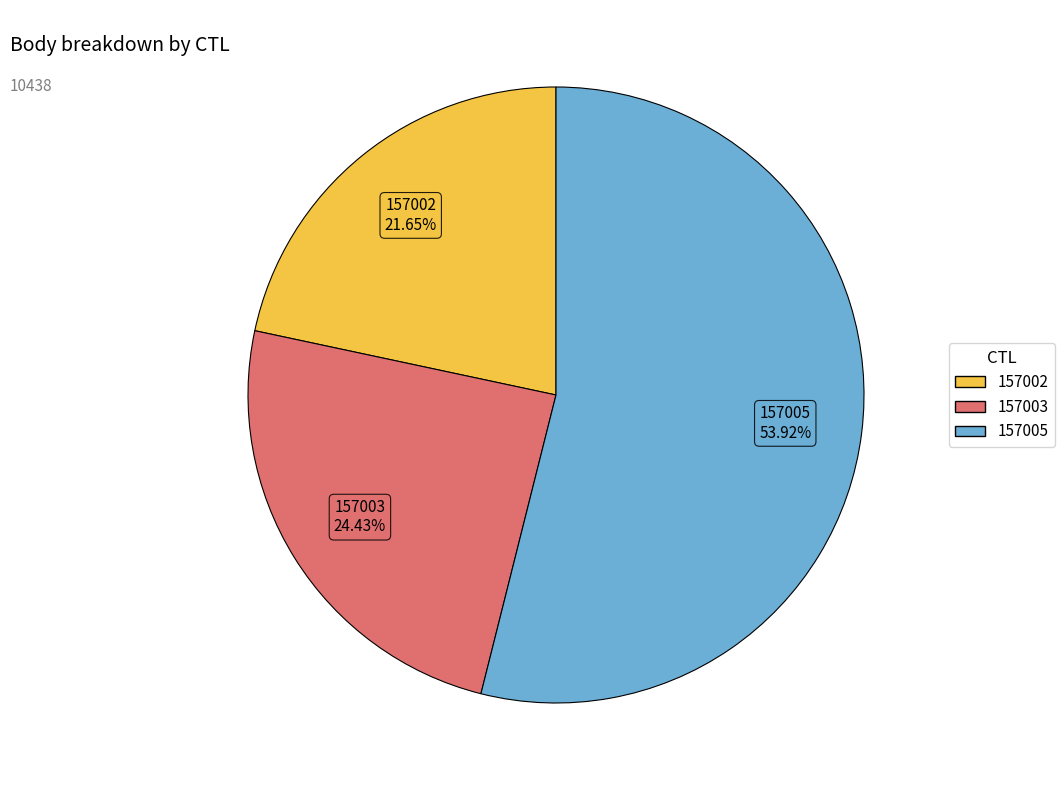

To the nearest percent, what is the average slice percentage?

33%